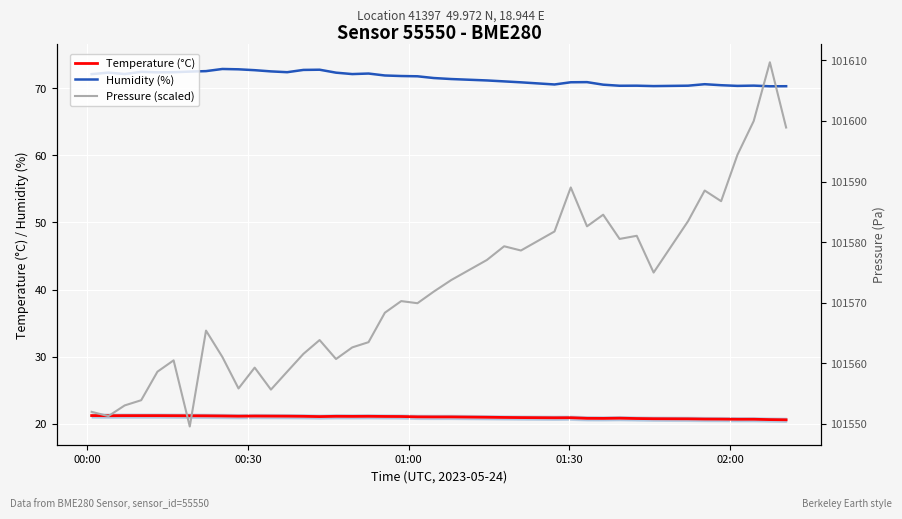

Count the number of categories in the chart.

40